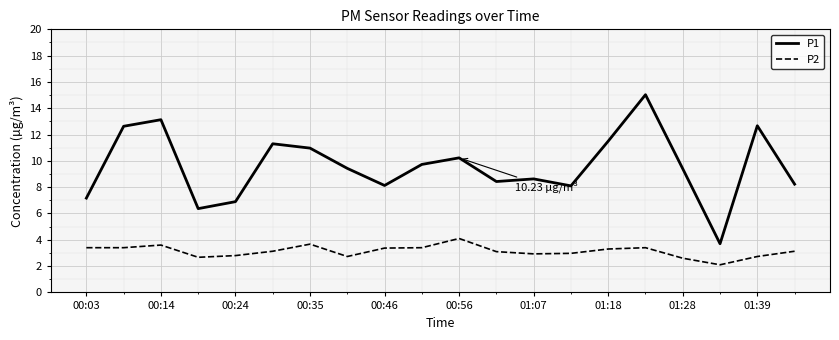

Which series has the widest spread of values?

P1